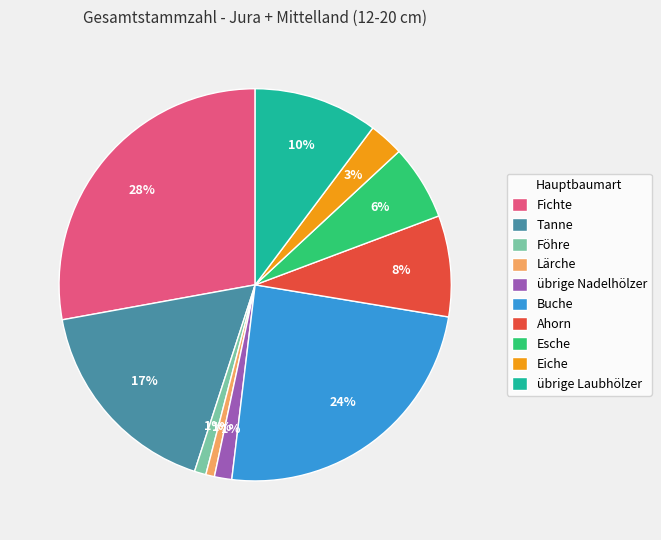

Do Lärche and Eiche together represent more than half of the pie?

No